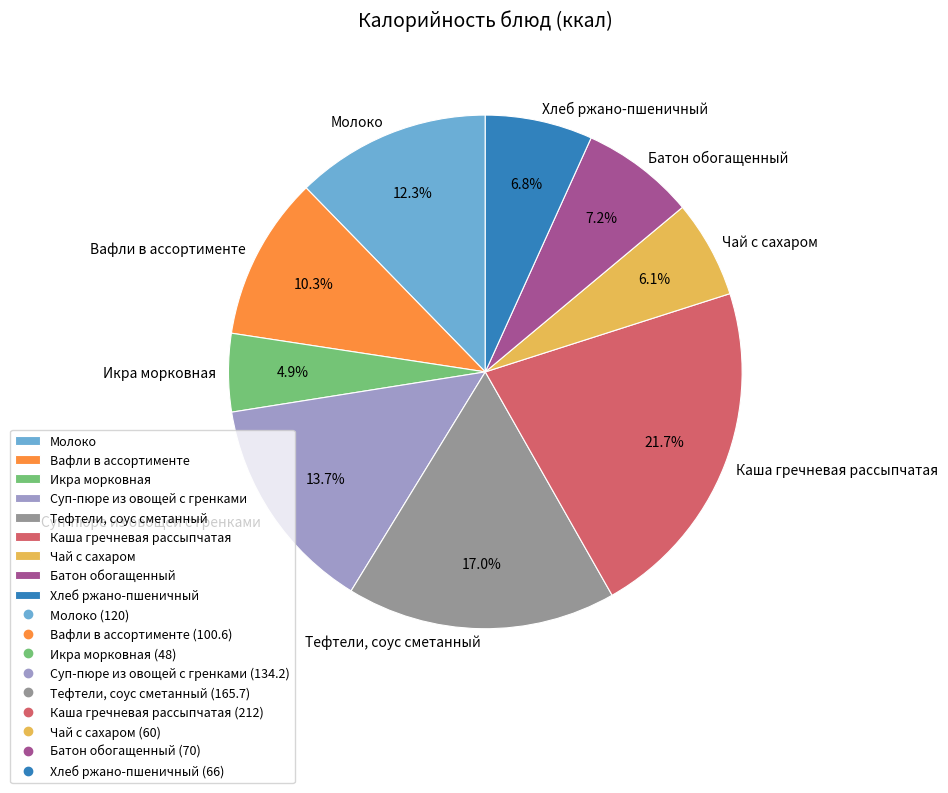

Approximately how many times larger is the value at Тефтели, соус сметанный compared to Батон обогащенный?

2.4